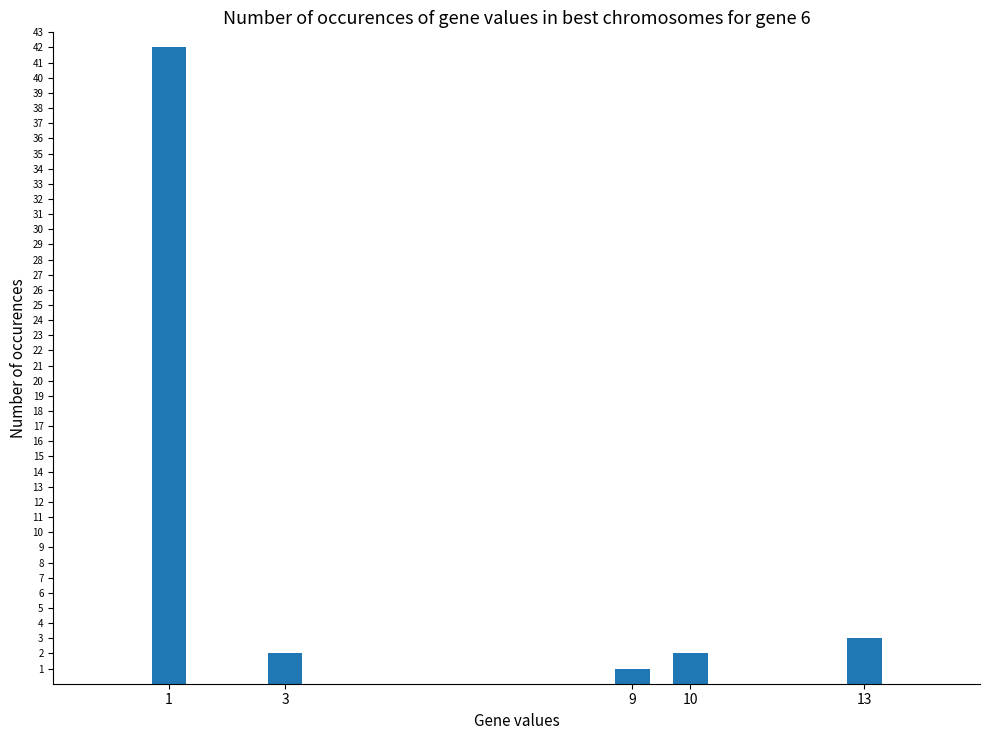

Reading left to right, list all the values displayed in this chart.

1=42	3=2	9=1	10=2	13=3